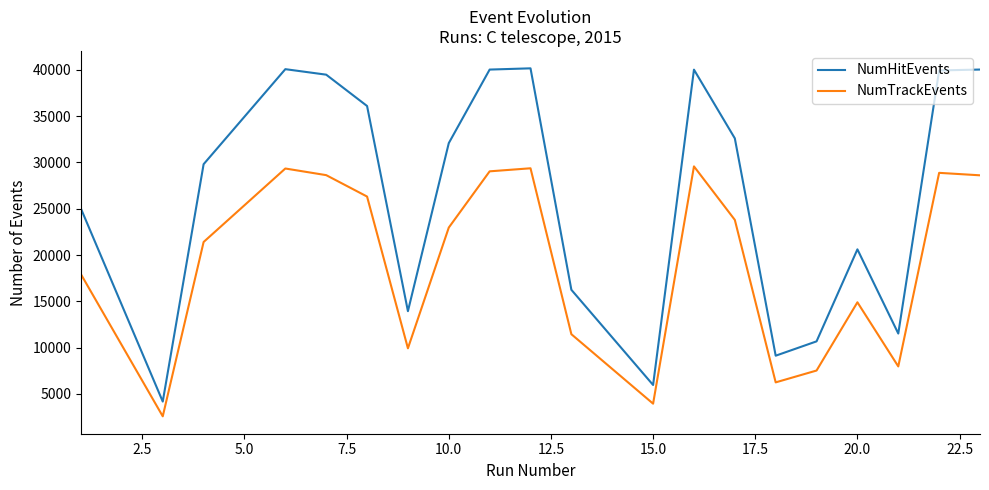

Rank the series by their average value, from lowest to highest.

NumTrackEvents, NumHitEvents